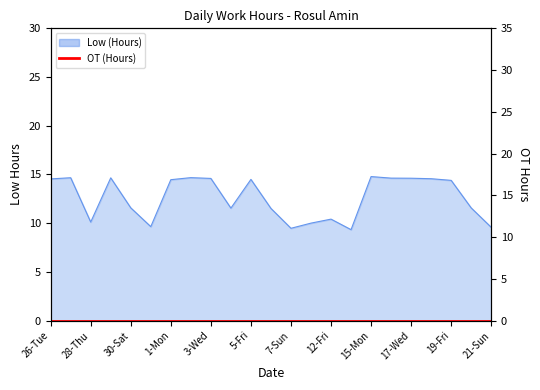

List the labels in order of value, smallest first.

14-Sun, 7-Sun, 21-Sun, 31-Sun, 8-Mon, 28-Thu, 12-Fri, 6-Sat, 4-Thu, 20-Sat, 30-Sat, 19-Fri, 1-Mon, 5-Fri, 26-Tue, 18-Thu, 3-Wed, 17-Wed, 16-Tue, 29-Fri, 27-Wed, 2-Tue, 15-Mon